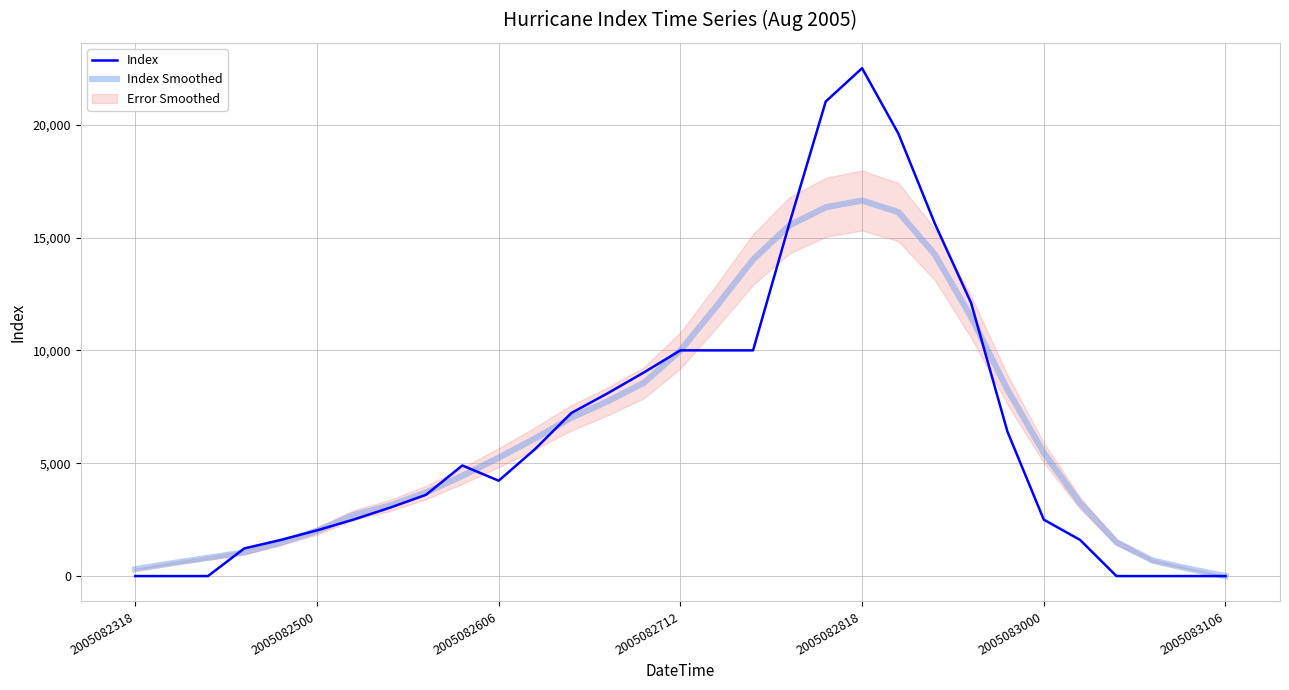

What is the difference between the second highest and minimum values in the Index Smoothed series?

16339.3